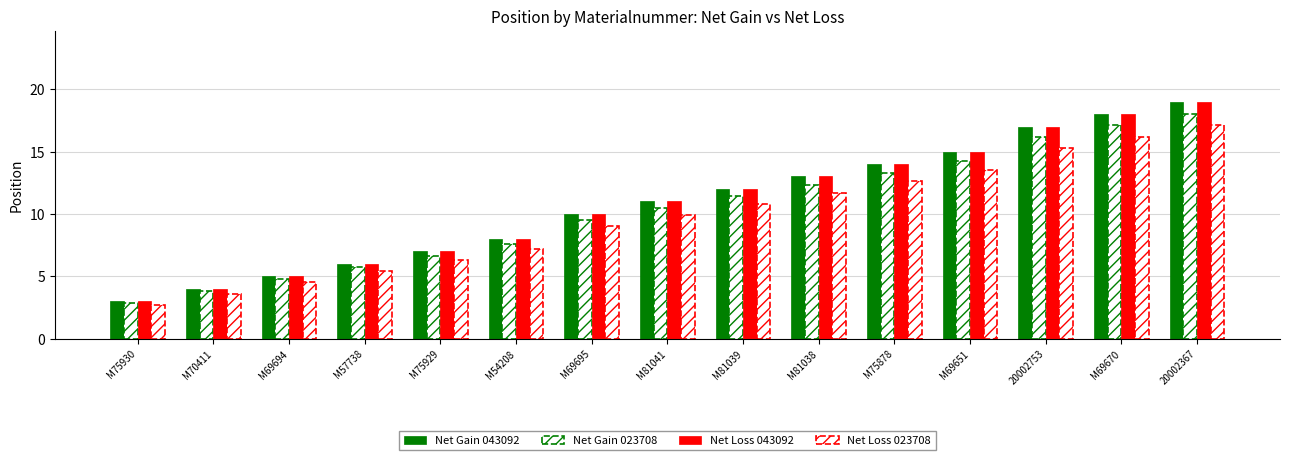

Reading right to left, extract all data points from this chart.

Net Gain 043092: 19.0	18.0	17.0	15.0	14.0	13.0	12.0	11.0	10.0	8.0	7.0	6.0	5.0	4.0	3.0
Net Gain 023708: 18.1	17.1	16.1	14.2	13.3	12.3	11.4	10.4	9.5	7.6	6.6	5.7	4.8	3.8	2.8
Net Loss 043092: 19.0	18.0	17.0	15.0	14.0	13.0	12.0	11.0	10.0	8.0	7.0	6.0	5.0	4.0	3.0
Net Loss 023708: 17.1	16.2	15.3	13.5	12.6	11.7	10.8	9.9	9.0	7.2	6.3	5.4	4.5	3.6	2.7